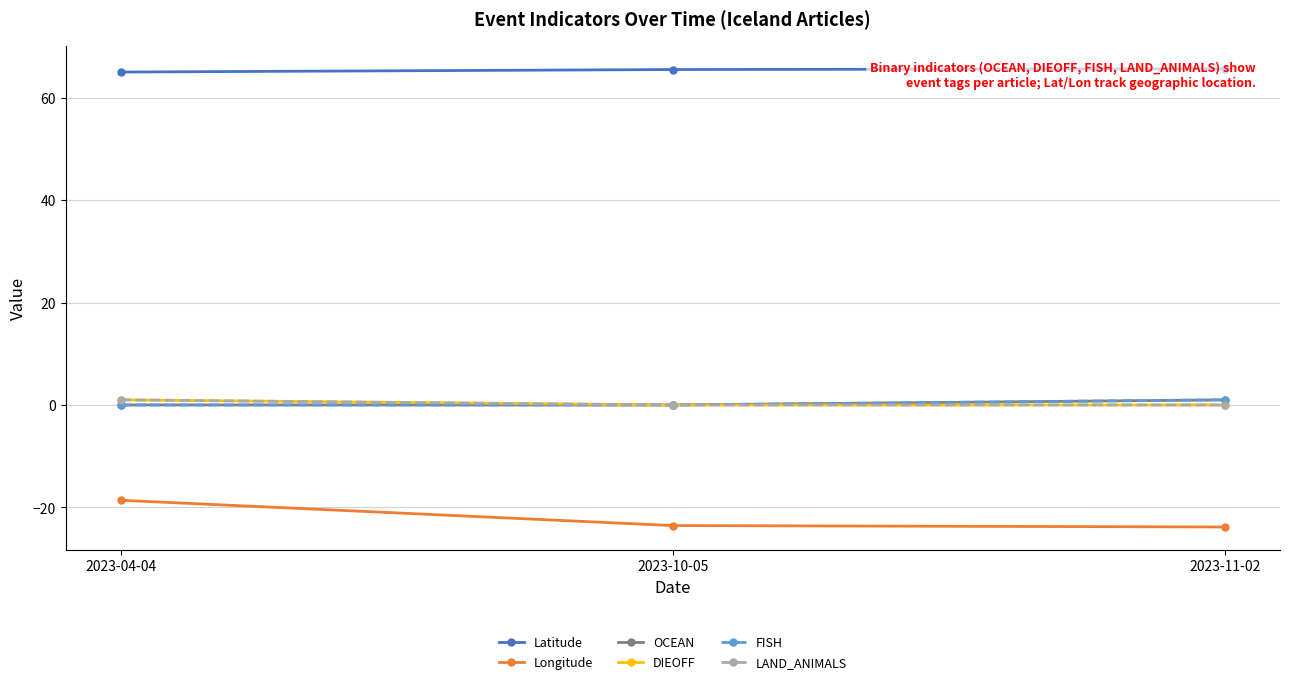

What is the value of the DIEOFF point at the 1st from the left?

1.0